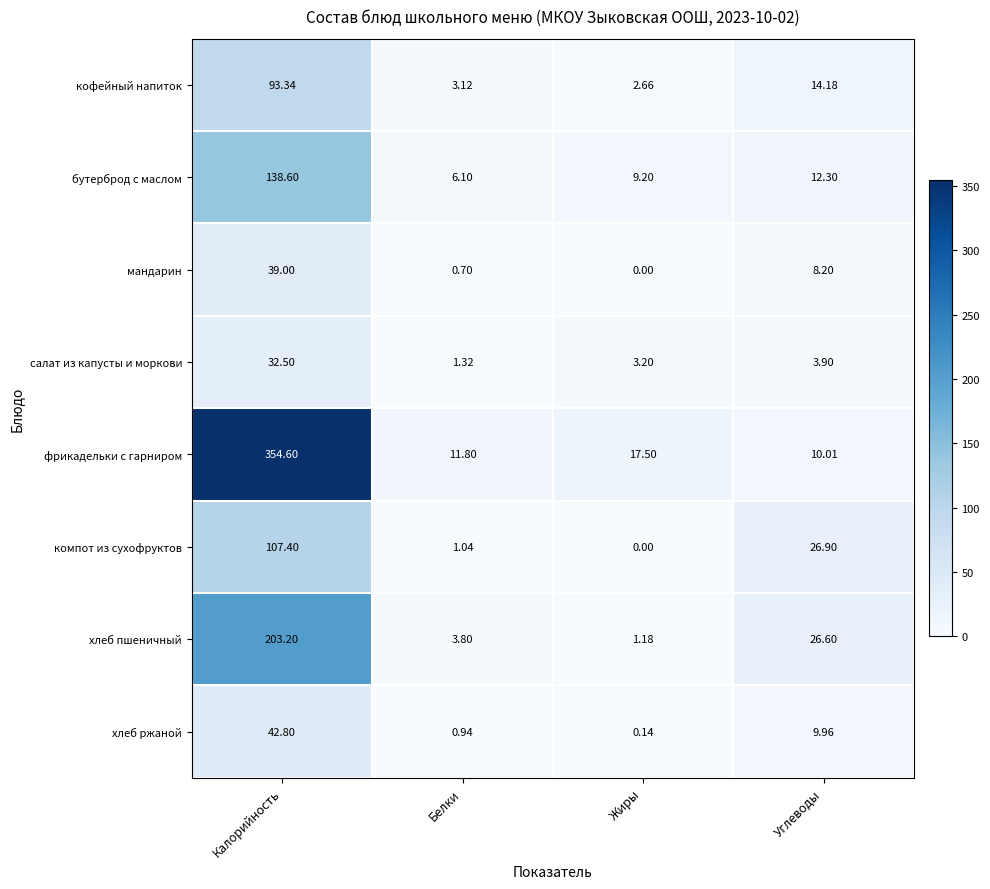

Which series has the widest spread of values?

фрикадельки с гарниром